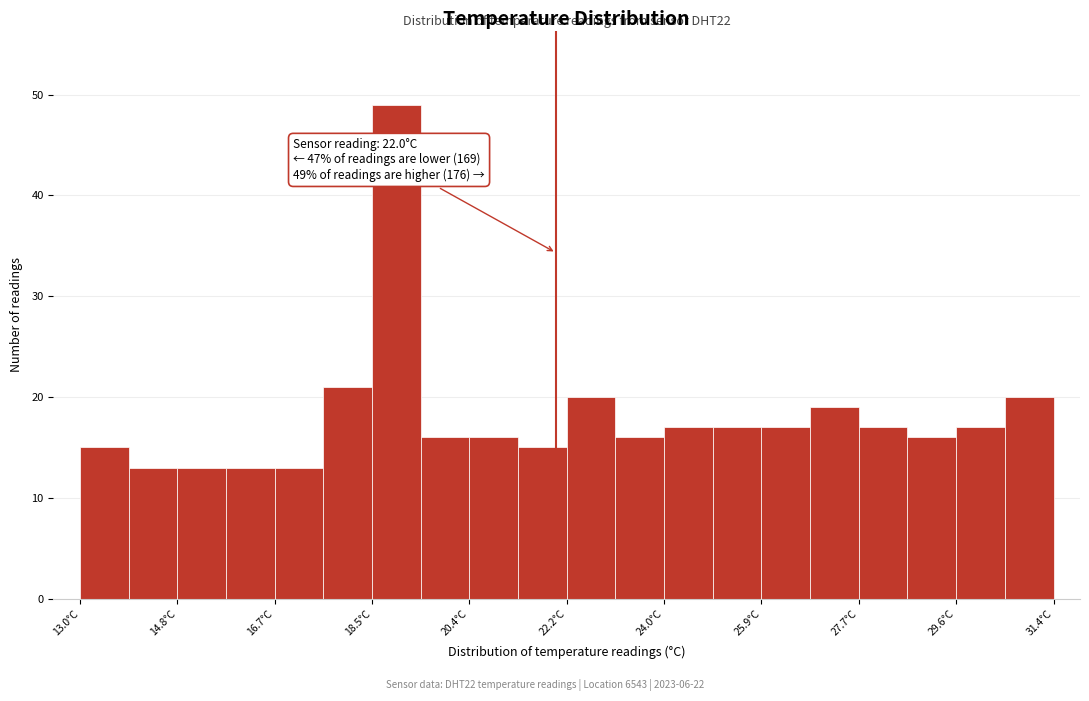

Which range on the x-axis has the tallest bar?

18.52 to 19.44